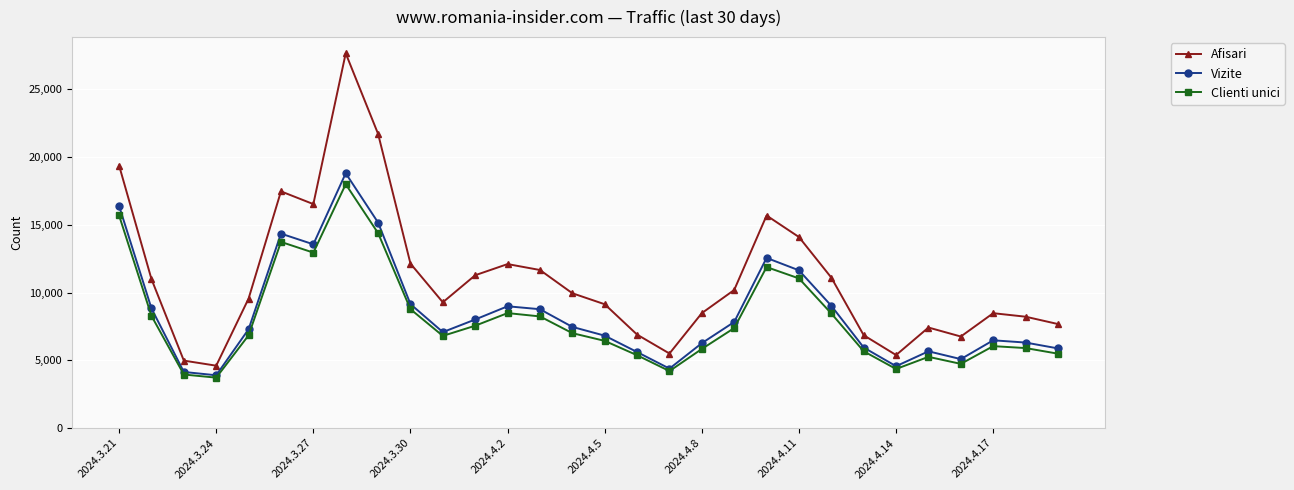

How many data points does each series have?

30